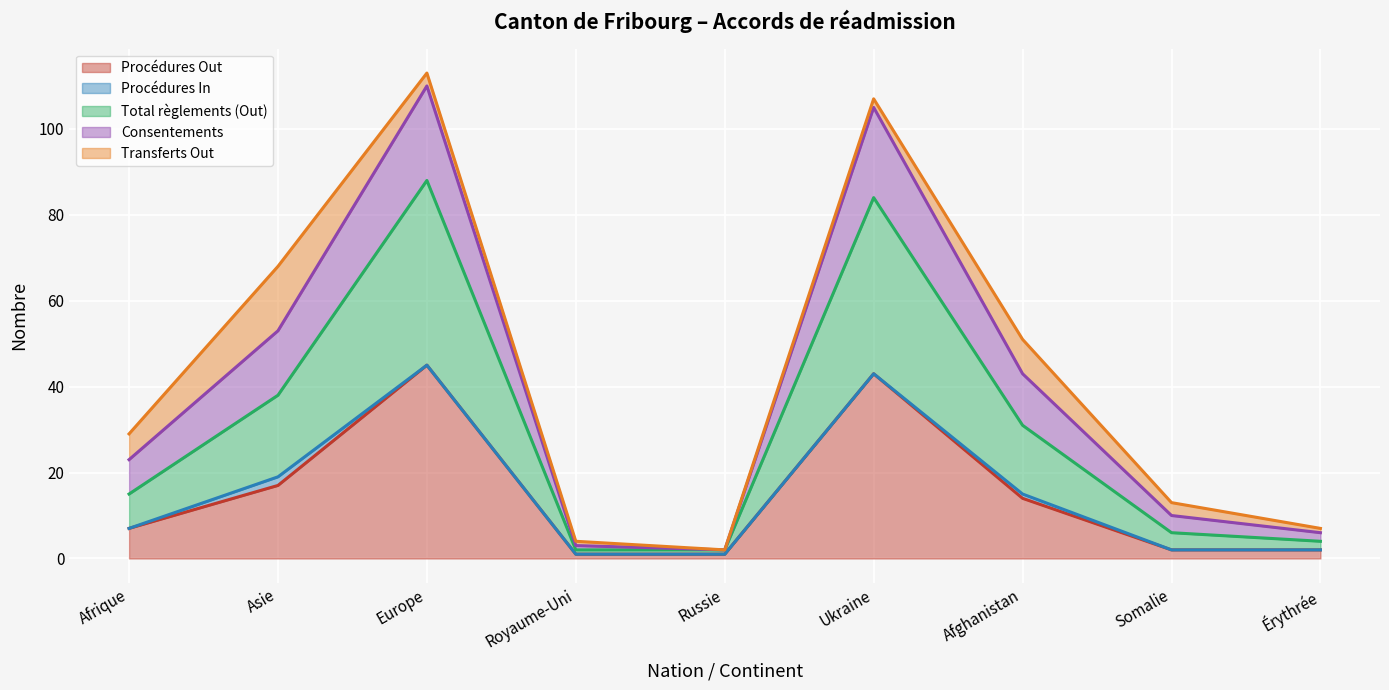

The value of Procédures Out at Afrique is 3. True or false?

False